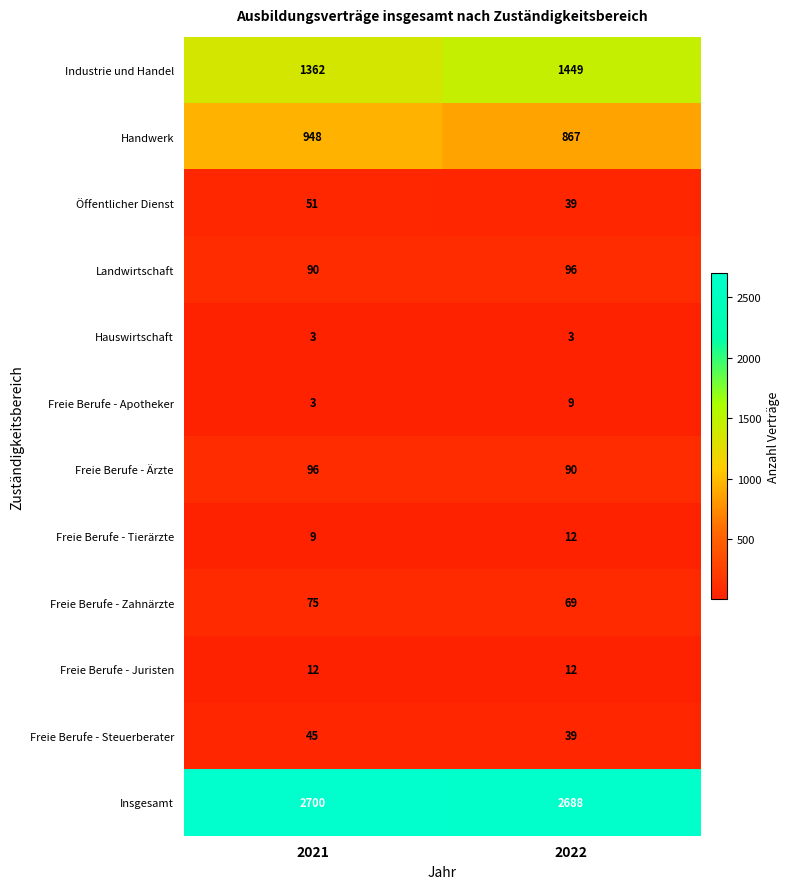

Where is Freie Berufe - Tierärzte nearest to the value 10?

2021